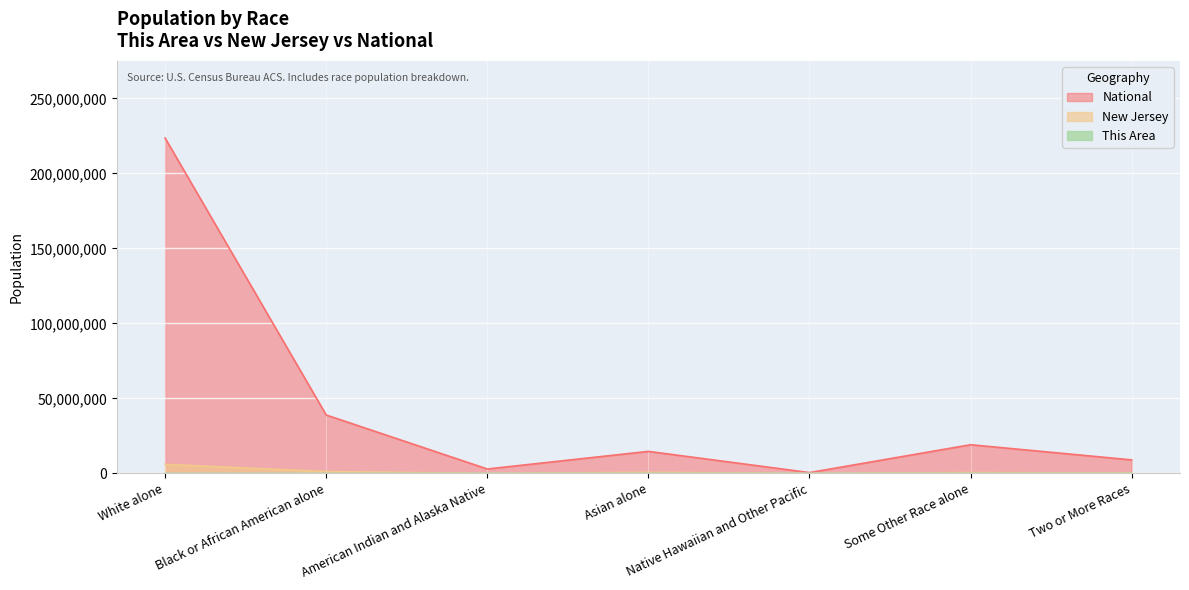

How many series are shown in this chart?

3